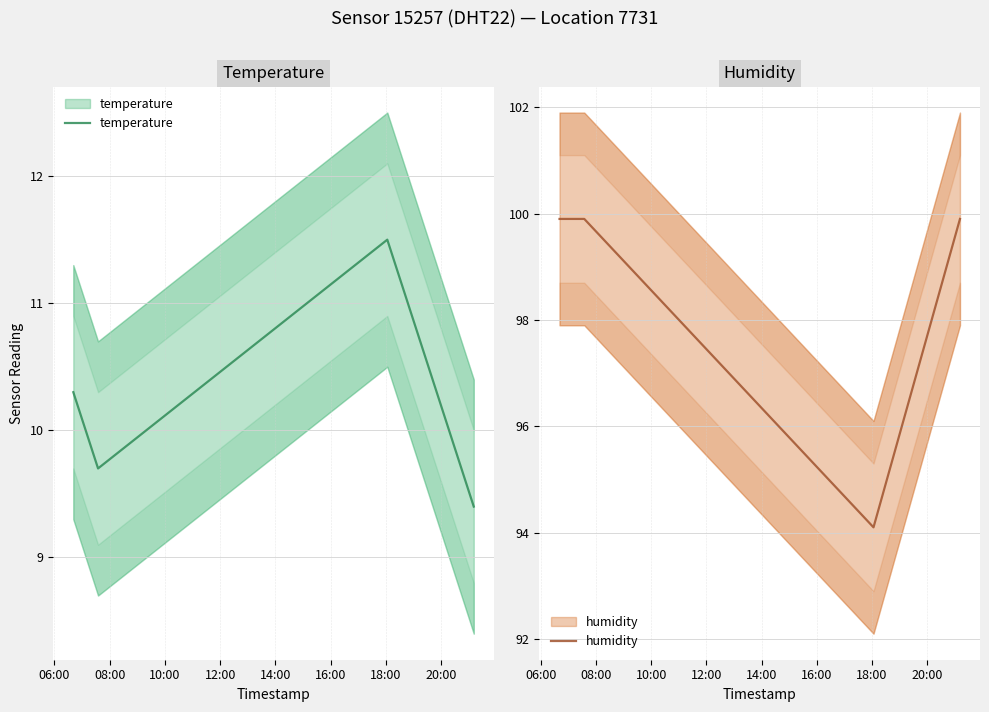

True or false: humidity and temperature intersect in this chart.

False